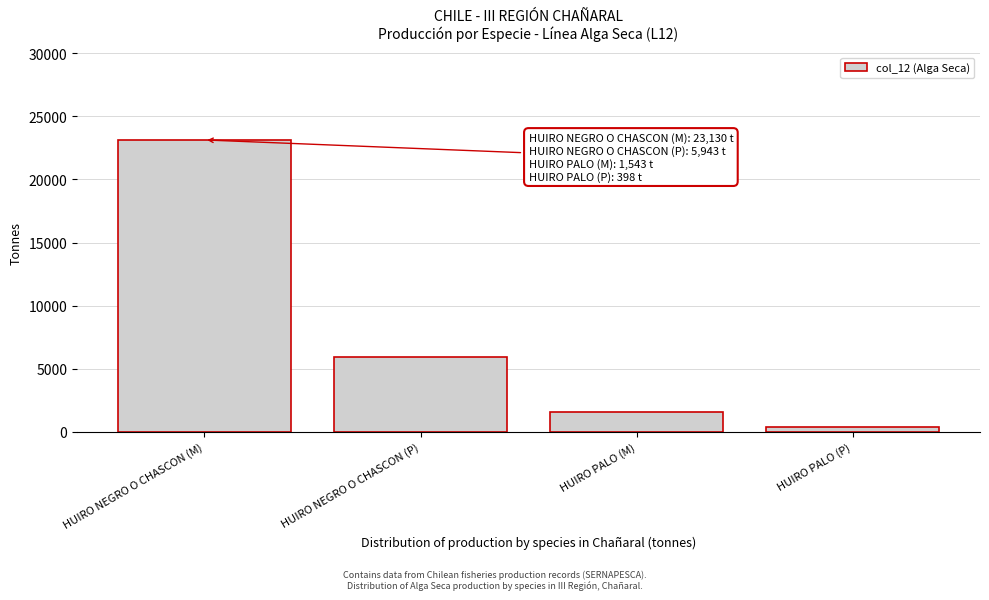

Reading left to right, what are all the values shown in this chart?

23130	5943	1543	398